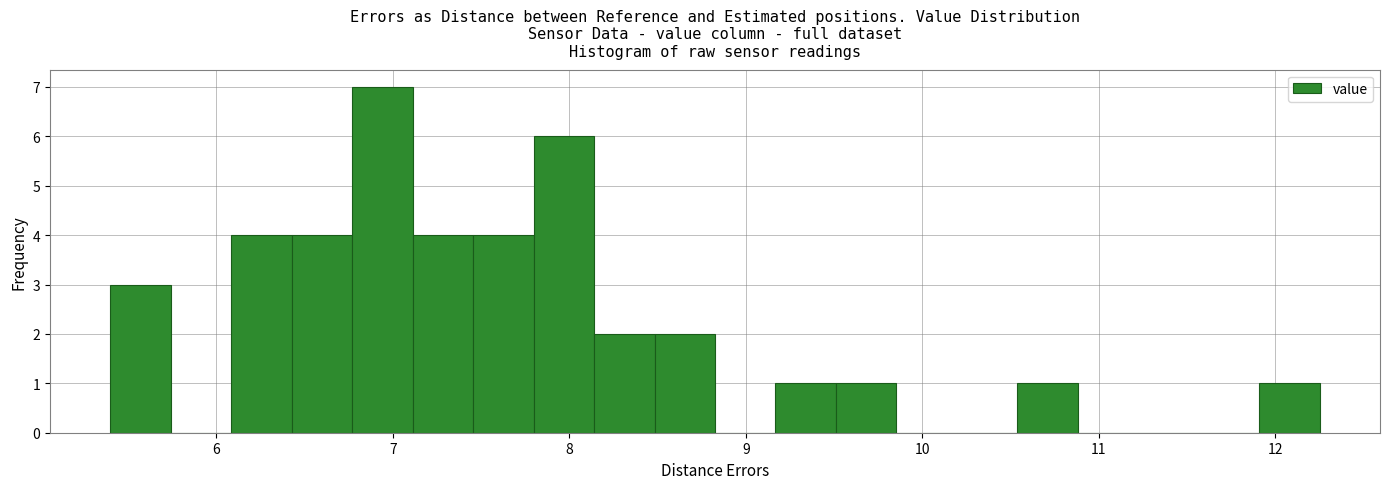

Around what value on the x-axis is the tallest bar? Give the approximate position of its centre, as read against the axis.

6.9